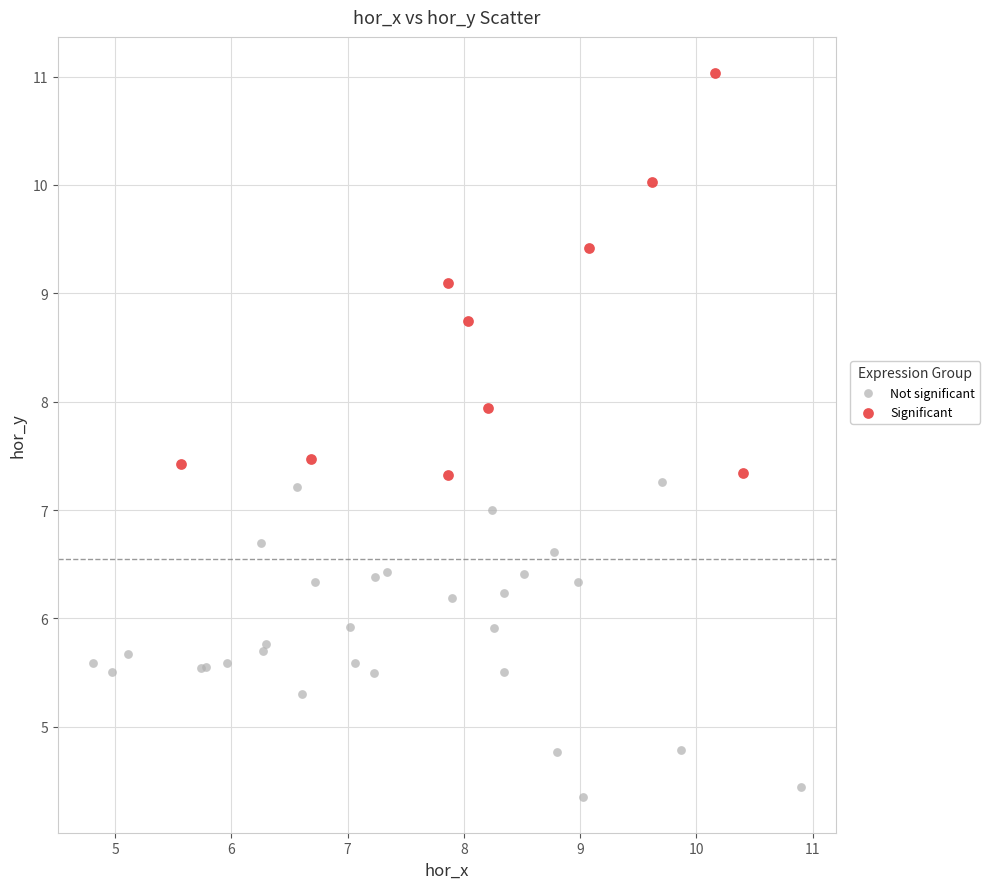

Which series reaches the minimum Y coordinate?

Not significant